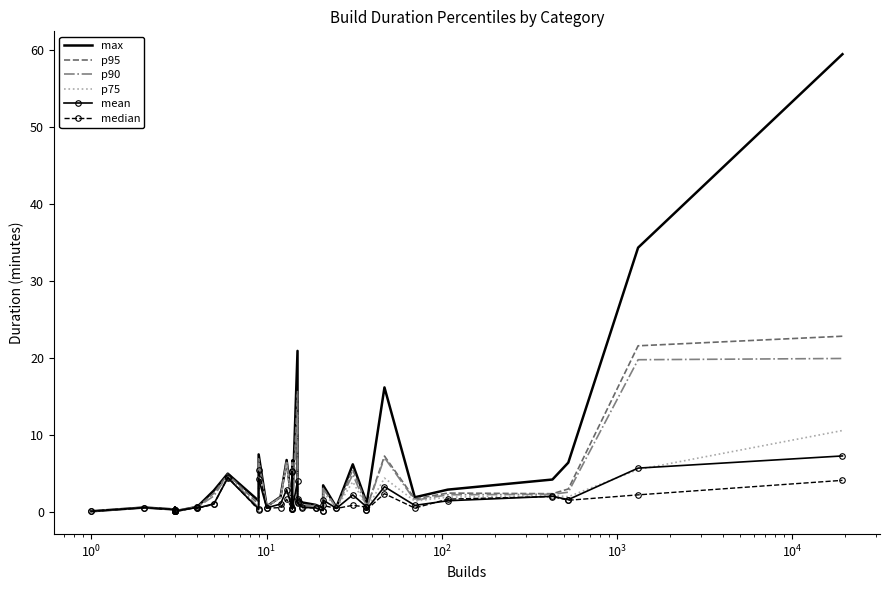

Which series has the largest total across all categories?

max